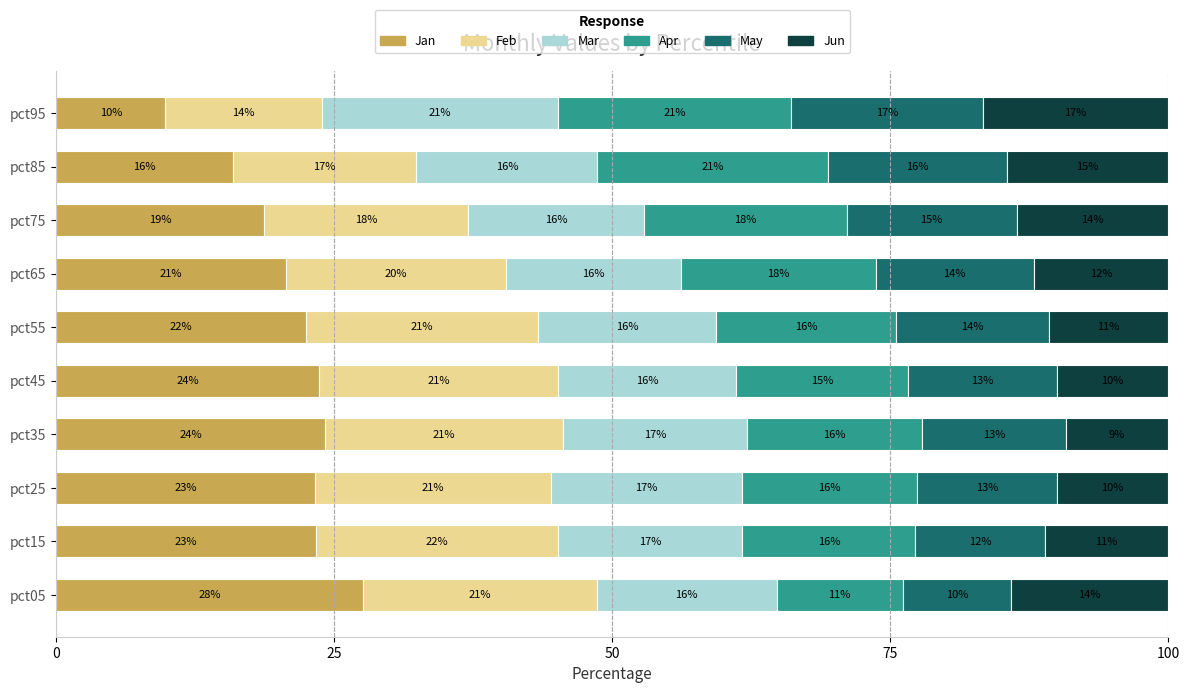

What is the lowest value of the Jan series?

9.8